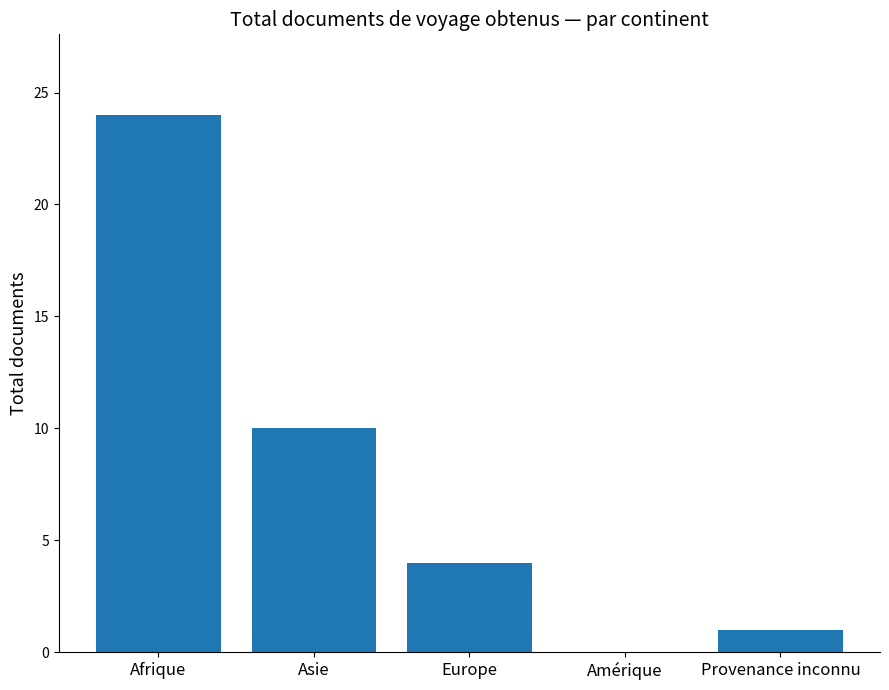

The value at Europe is 2. True or false?

False